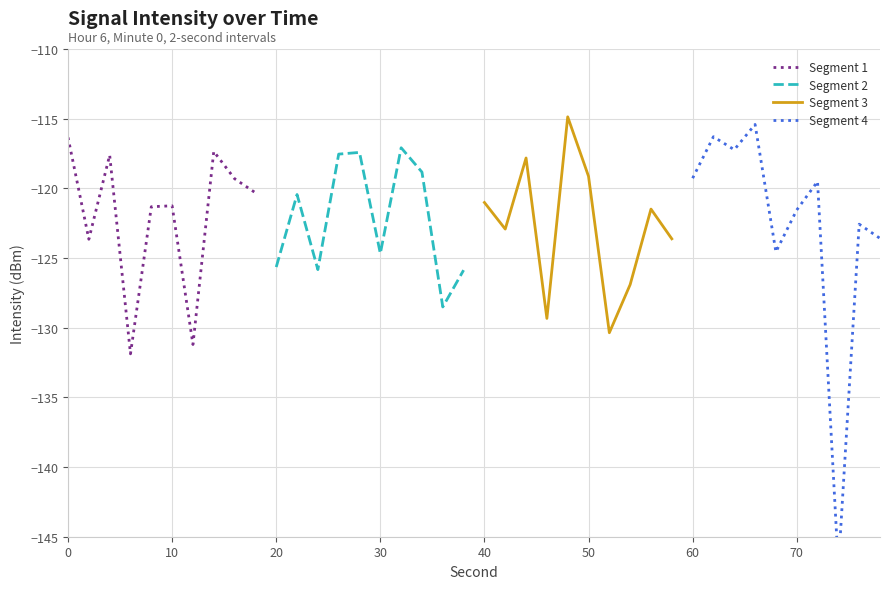

Rank the series by their maximum value, from lowest to highest.

Segment 2, Segment 1, Segment 4, Segment 3